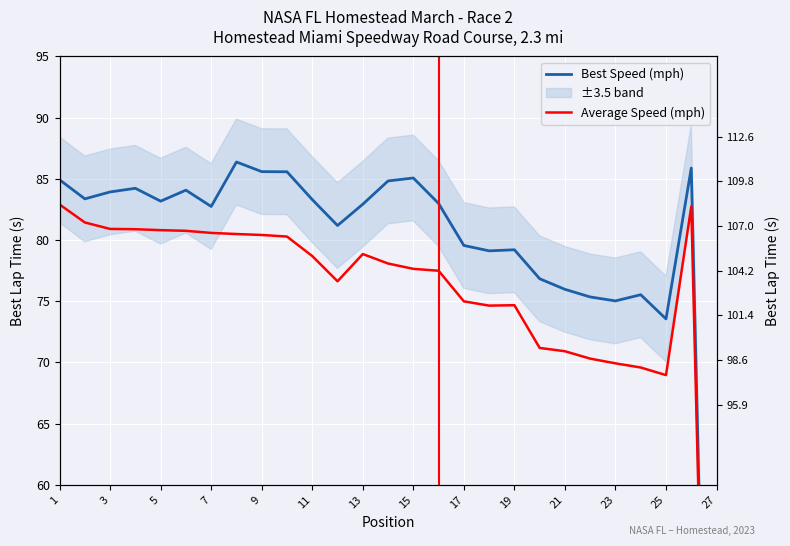

List the series in order of their peak value, highest first.

Best Speed (mph), Average Speed (mph)